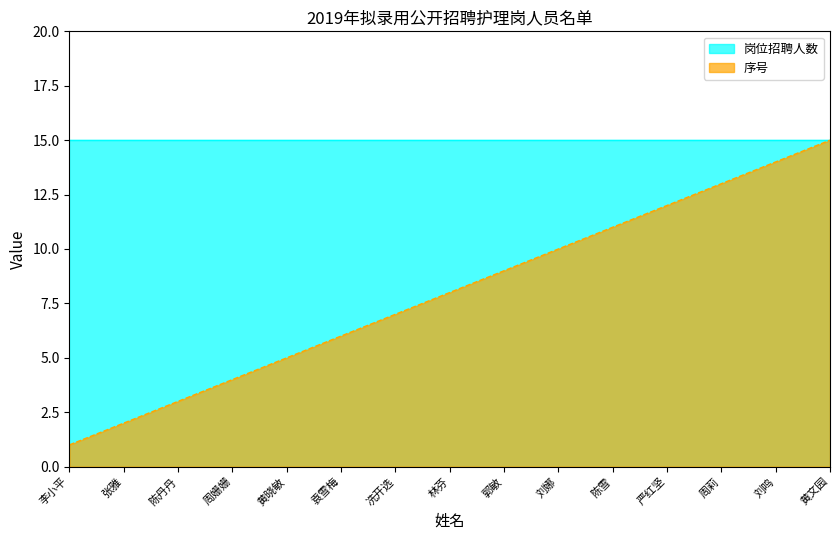

At which label is the value closest to 8?

林芬